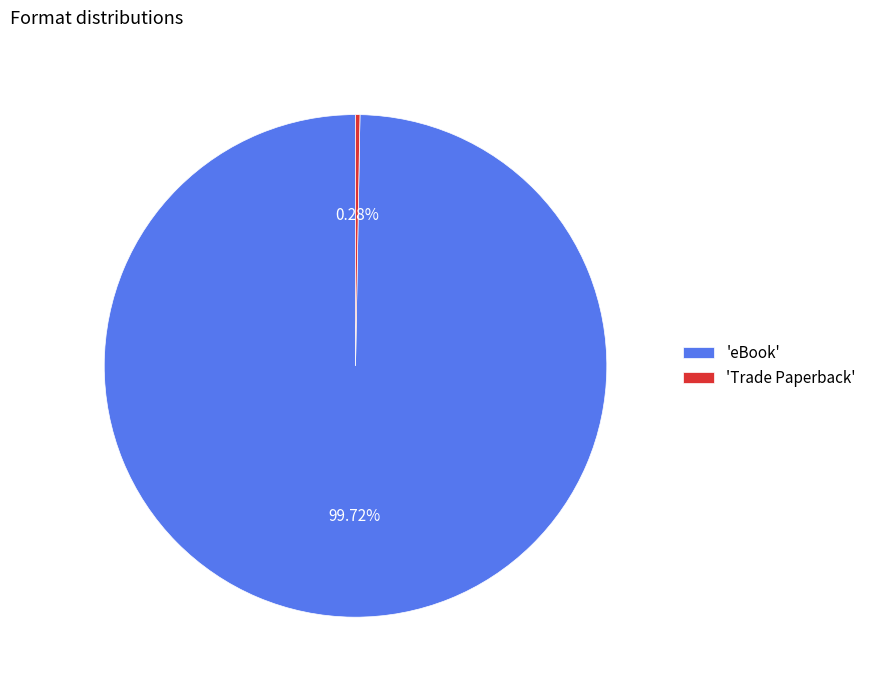

To the nearest percent, what is the difference between the largest and smallest slice percentages?

99%